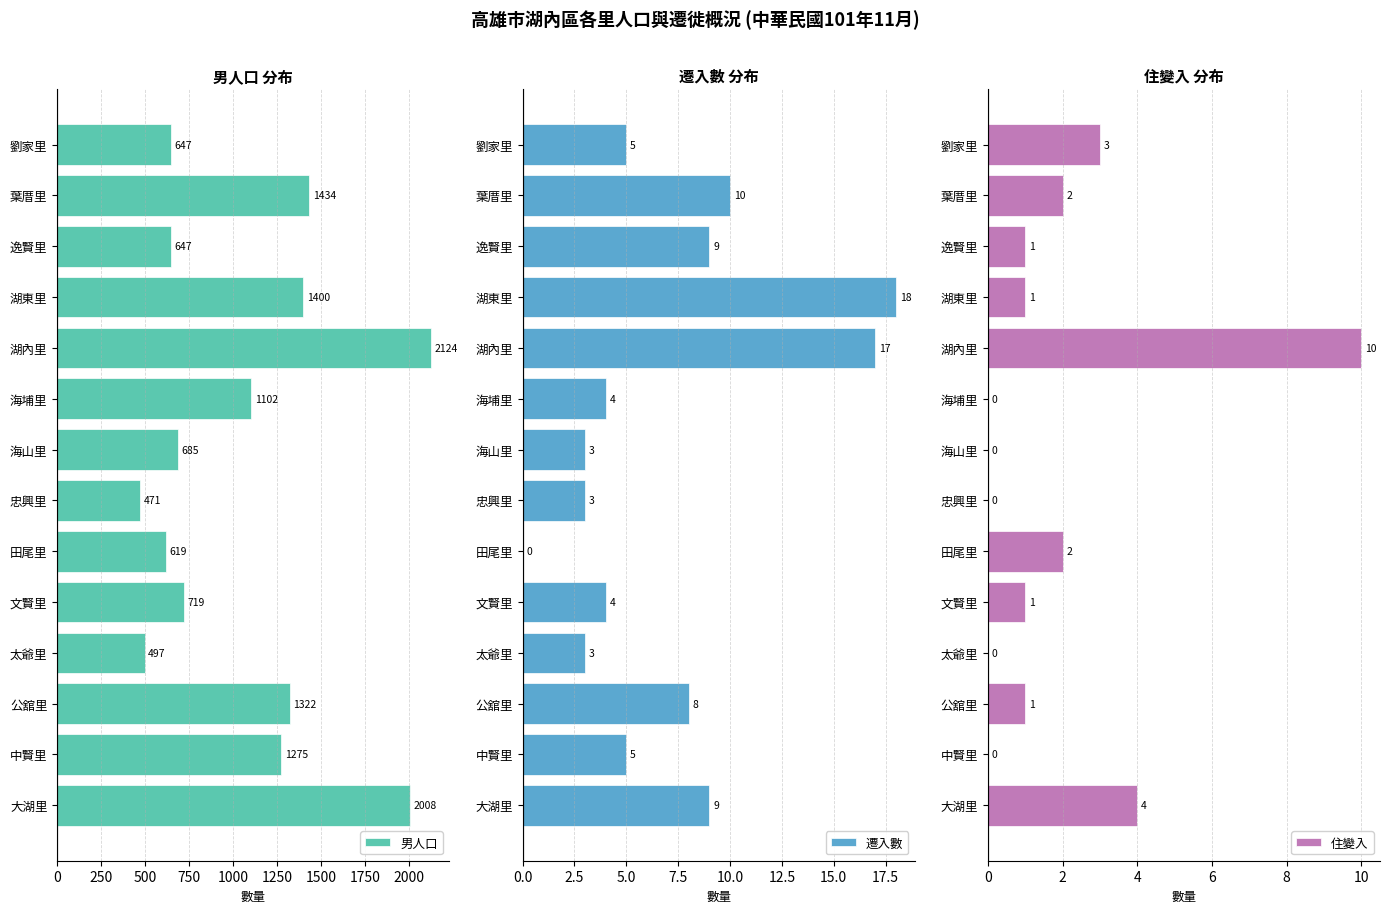

How many data points in 遷入數 are less than 5?

6